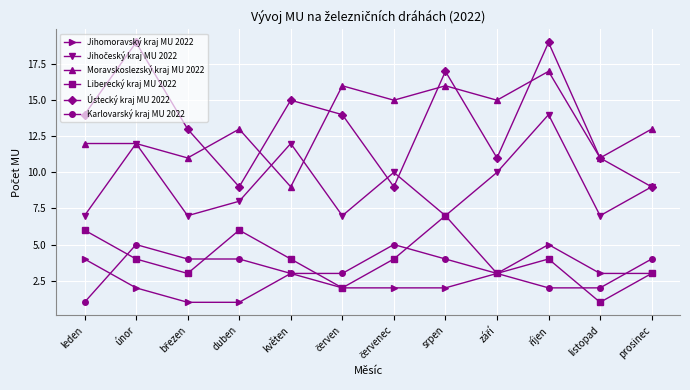

Which series changed the most between srpen and prosinec?

Ústecký kraj MU 2022